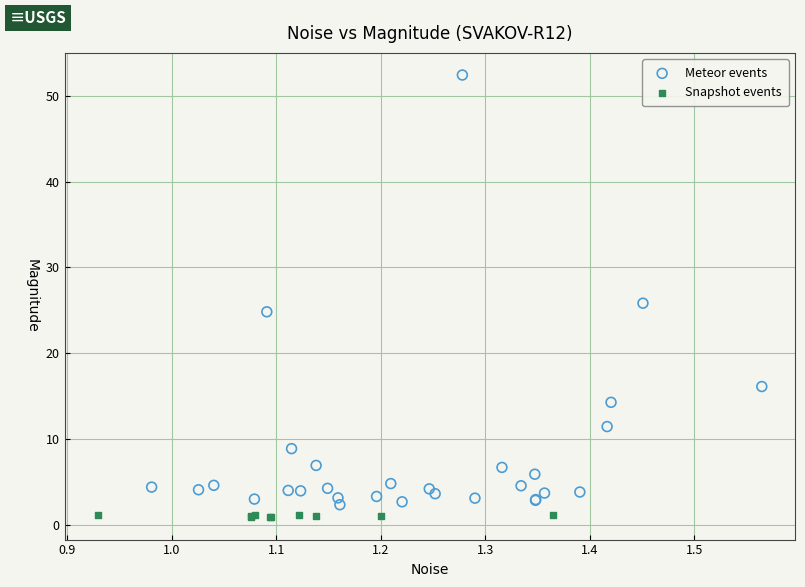

What are all the series names shown in the legend?

Meteor events, Snapshot events